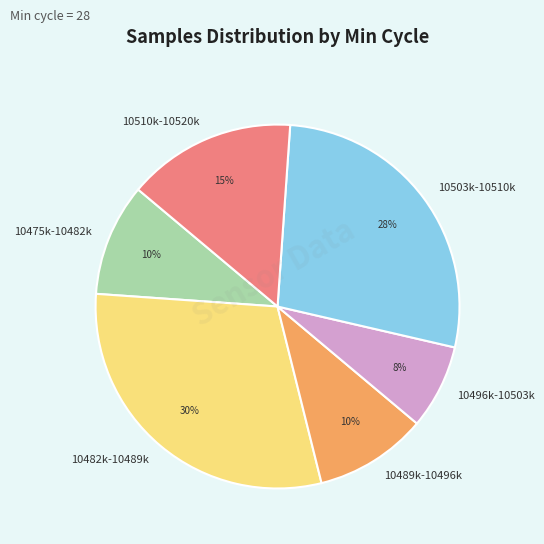

What percentage is the 10503k-10510k slice, to the nearest percent?

27%